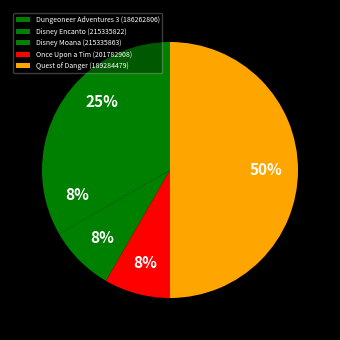

To the nearest percent, what is the difference between the Once Upon a Tim (201782908) and Quest of Danger (189284479) slice percentages?

42%